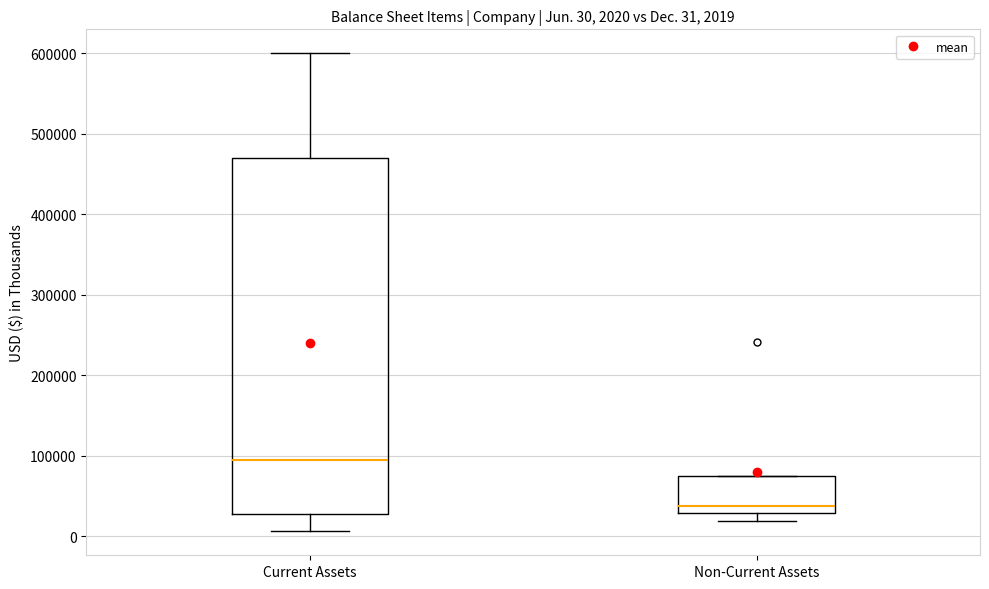

Which box has the lowest median line?

Non-Current Assets